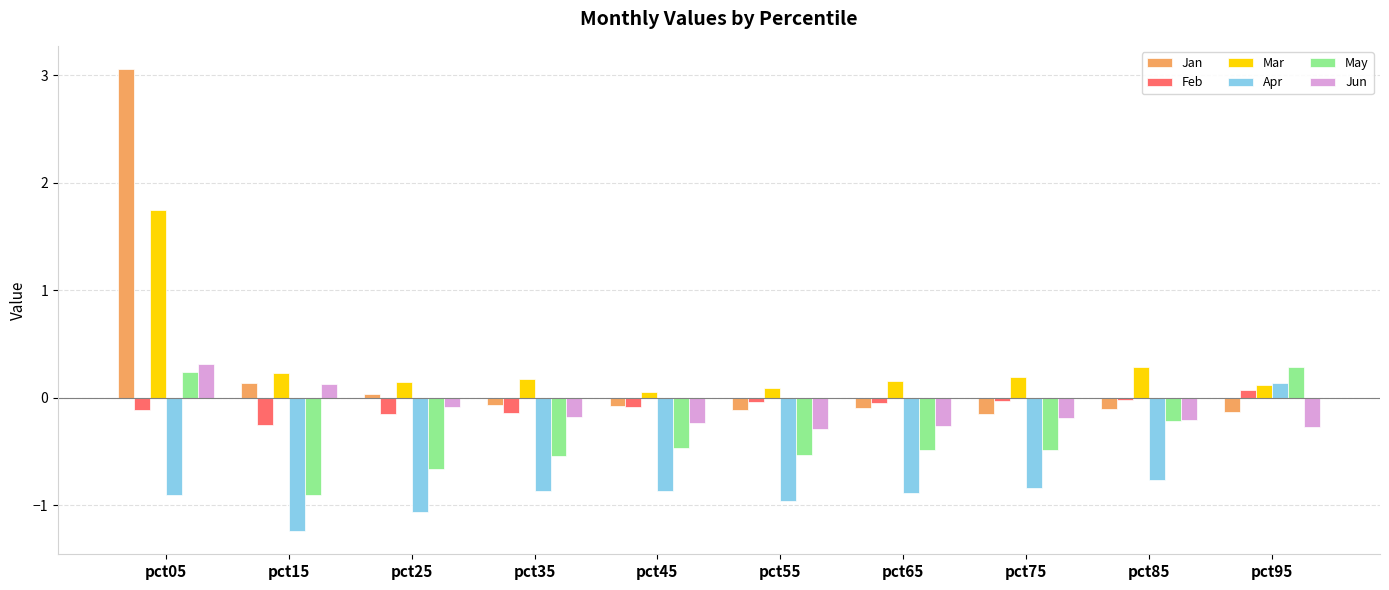

Which label corresponds to the largest value in the chart?

pct05